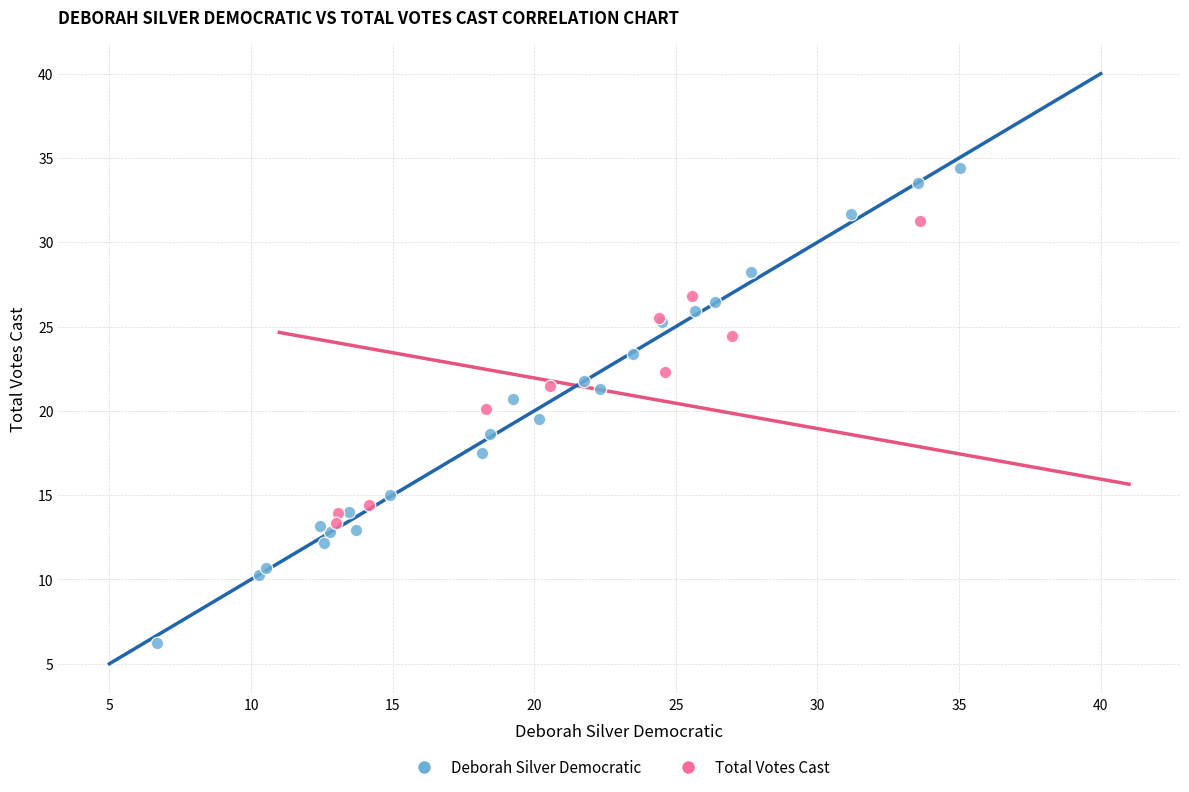

Which series contains the lowest Y value?

Deborah Silver Democratic